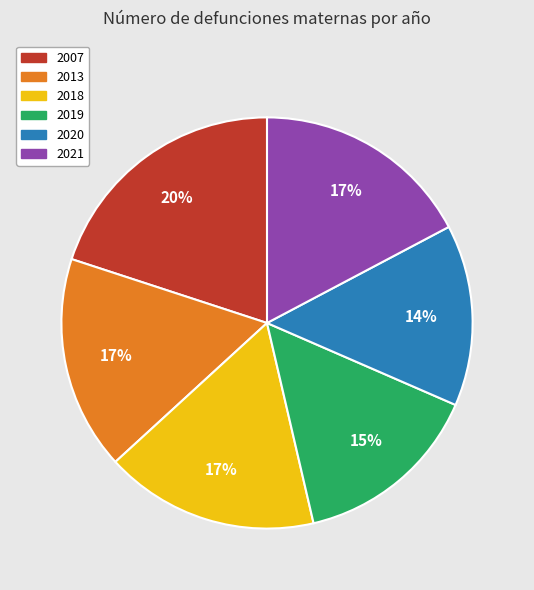

What is the smallest slice in the pie chart?

2020